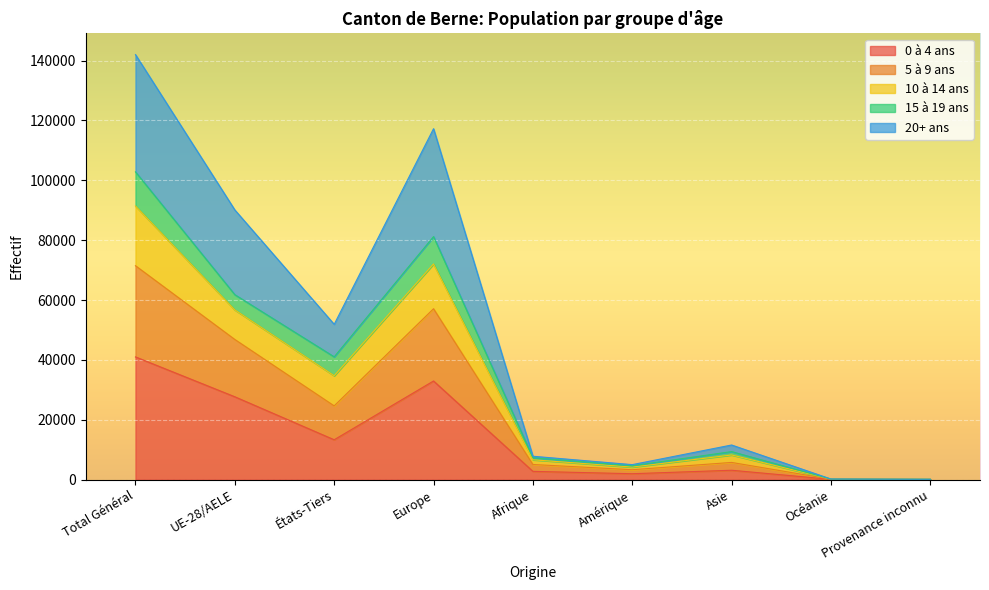

At which category is the sum across all series the highest?

Total Général